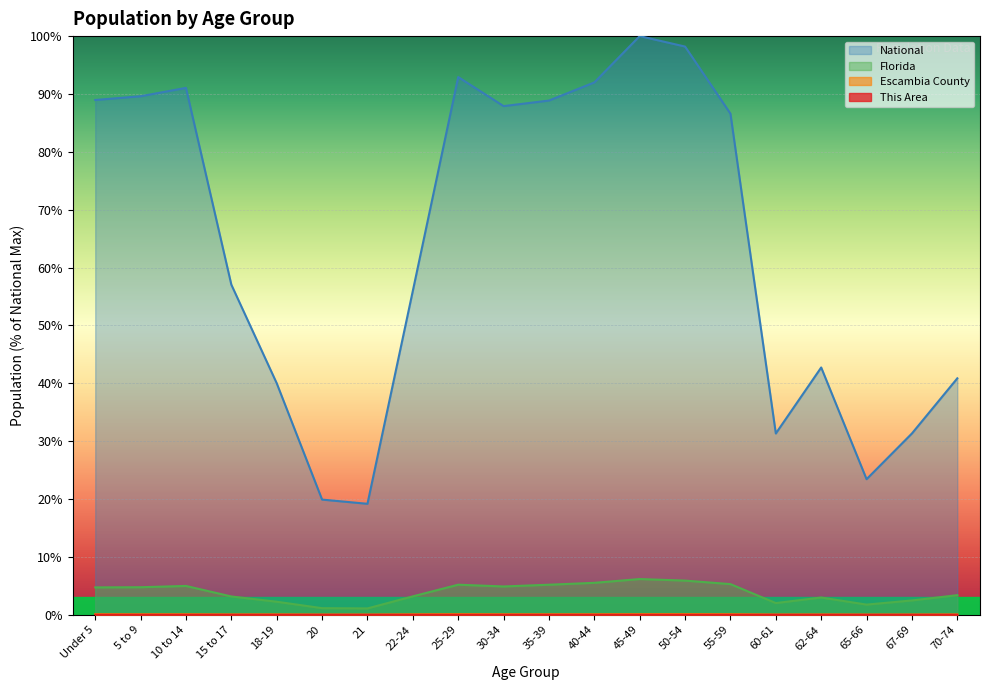

Where does the National series first go above 86?

Under 5